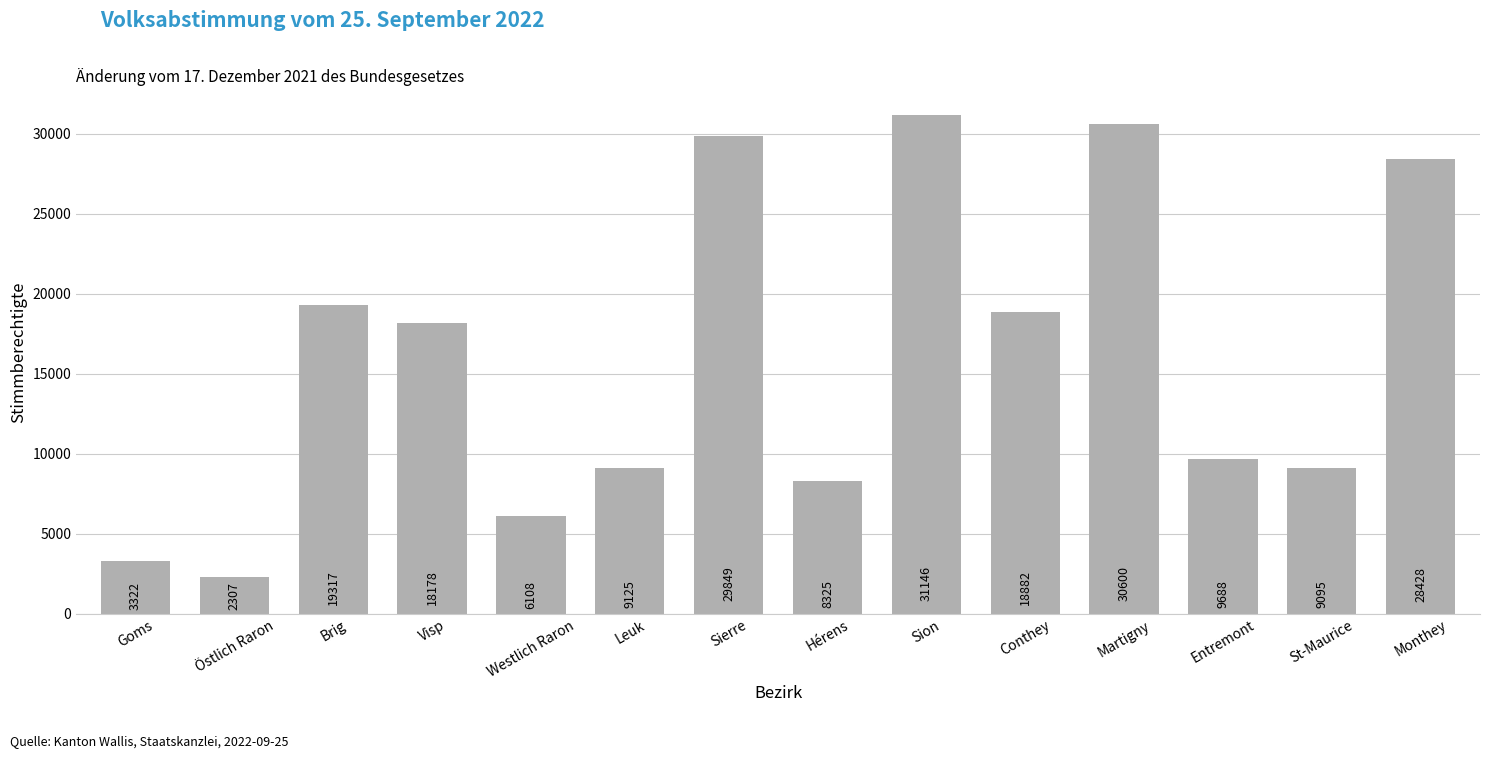

Which has a higher value, Leuk or Entremont?

Entremont